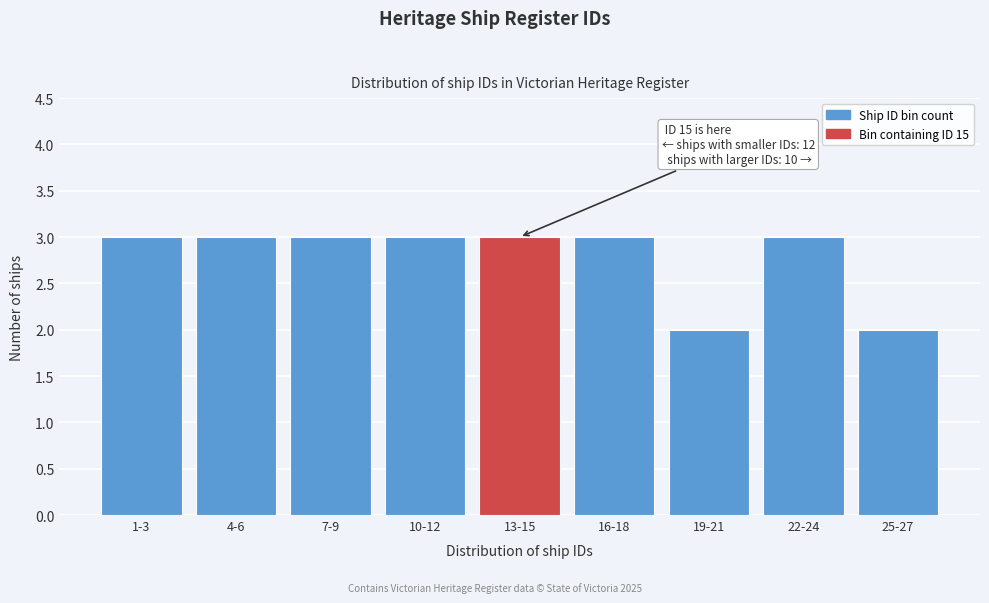

Reading right to left, transcribe all the data shown in this chart.

25-27=2	22-24=3	19-21=2	16-18=3	13-15=3	10-12=3	7-9=3	4-6=3	1-3=3